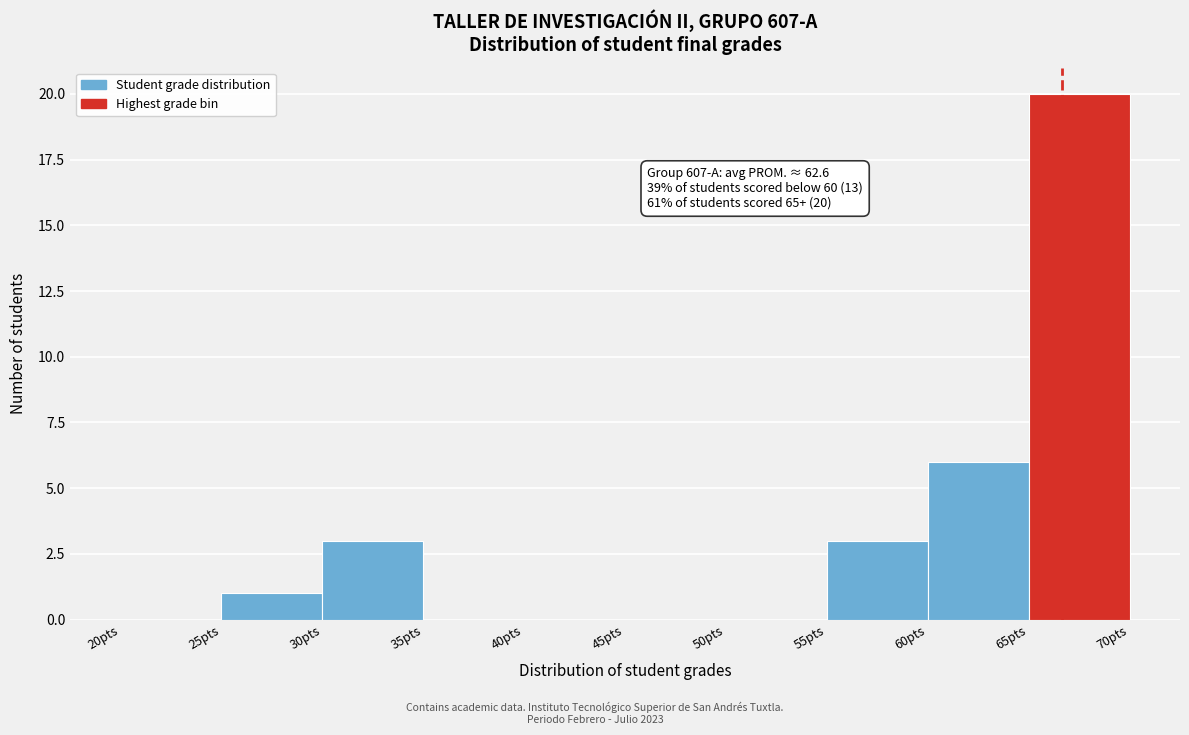

Which range on the x-axis has the tallest bar?

65 to 70